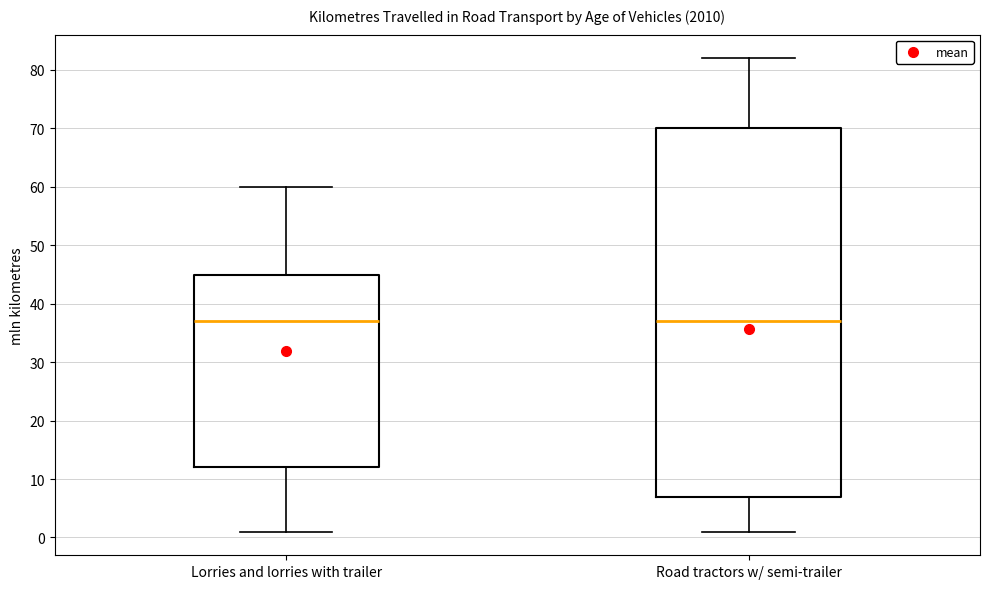

Reading left to right, transcribe this box plot: for each box, give where its median line is, the range the box spans, and where its two whiskers end, as read against the y-axis. The values are not printed on the chart, so give them approximately, as read against the axis.

Lorries and lorries with trailer: median 37, box 12 to 45, whiskers 1 to 60
Road tractors w/ semi-trailer: median 37, box 7 to 70, whiskers 1 to 82